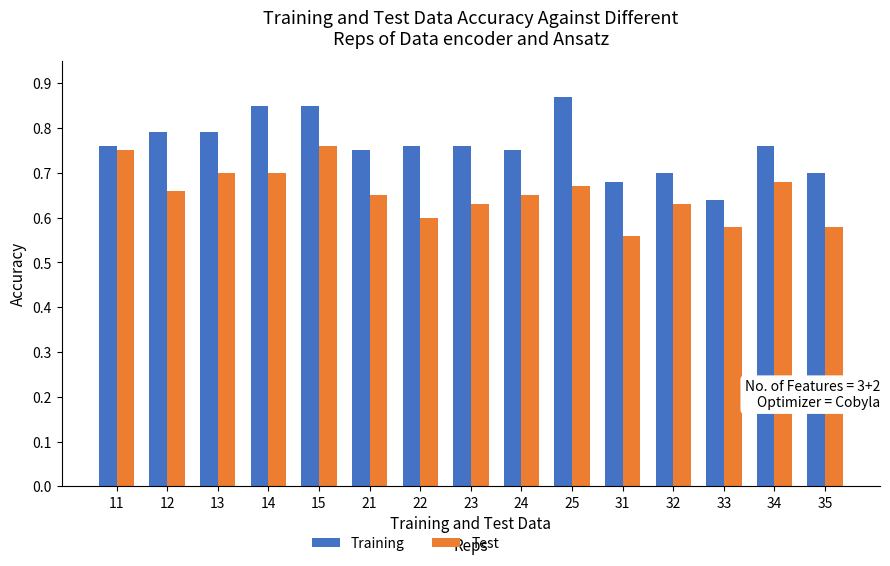

True or false: Test has a value of 0.3 at 15.

False